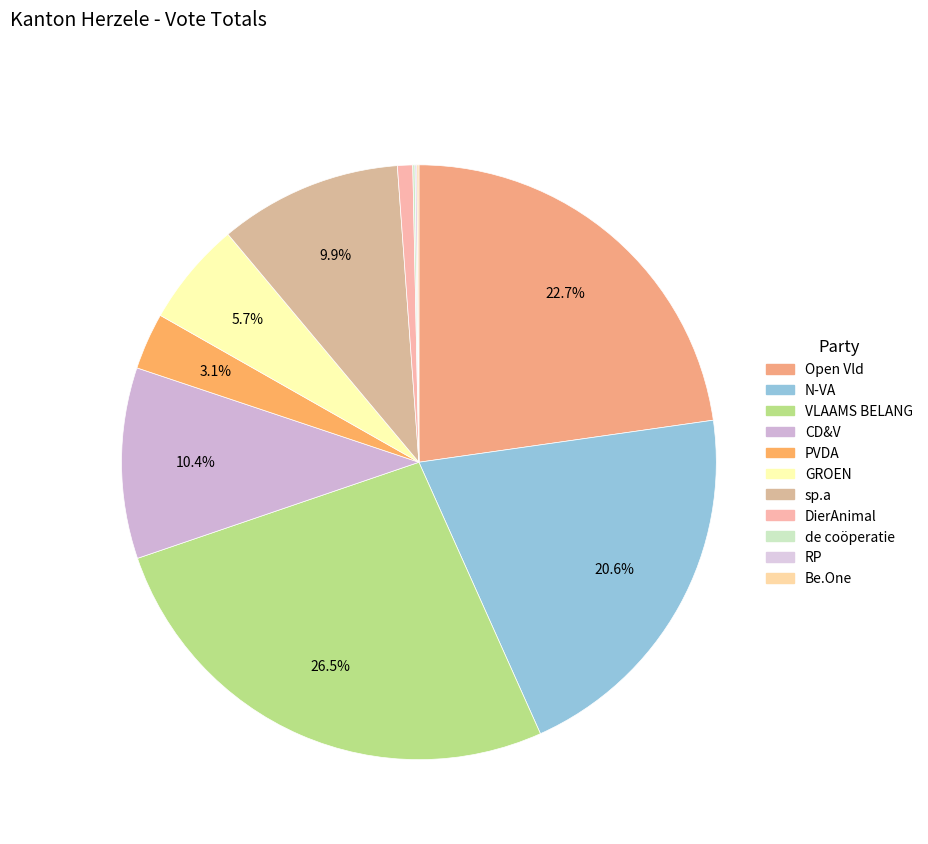

Which slice is the largest?

VLAAMS BELANG